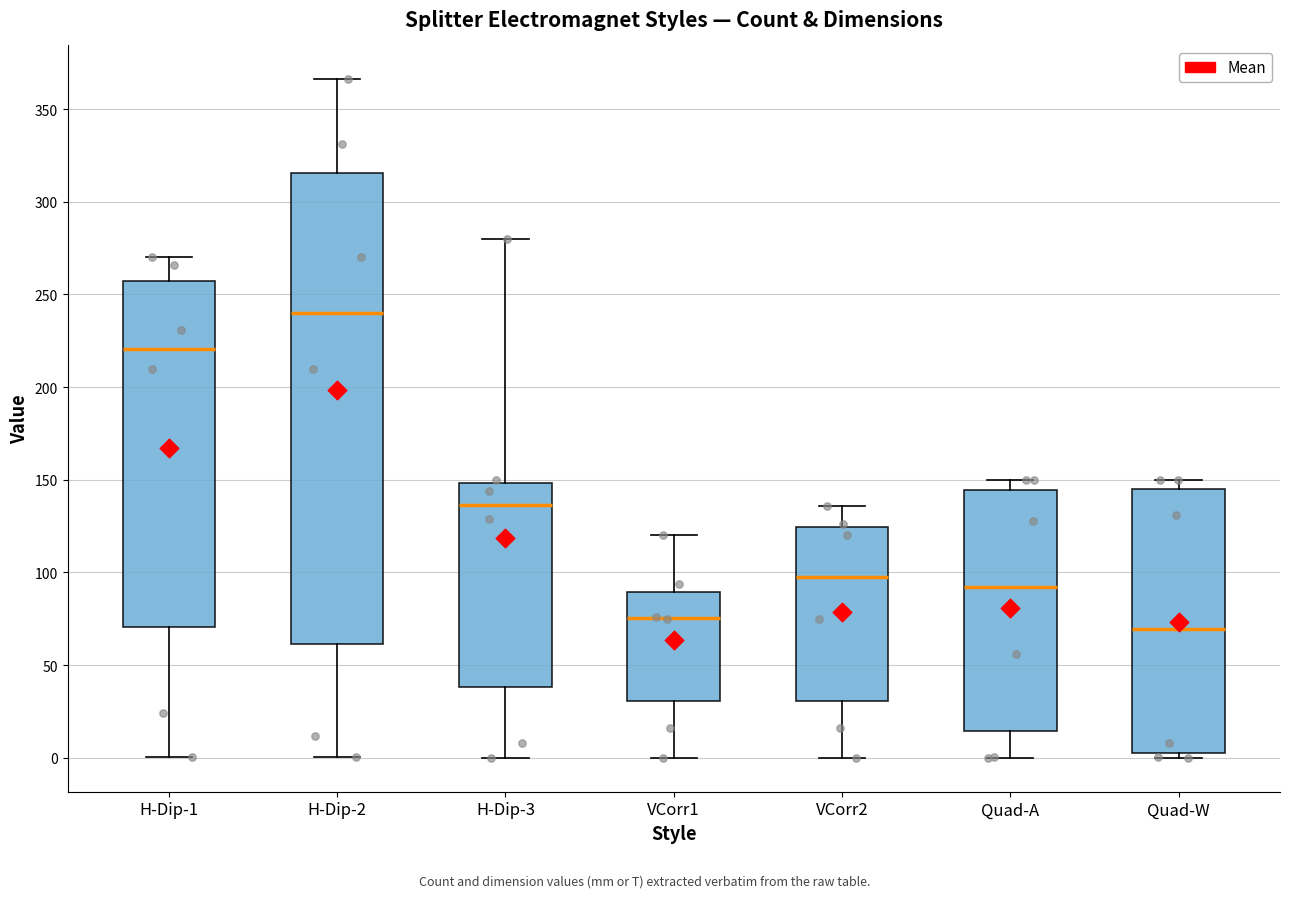

Reading left to right, read every box against the y-axis: the position of its median line, the range the box covers, and the ends of its whiskers. The values are not printed on the chart, so give them approximately, as read against the axis.

H-Dip-1: median 220, box 70 to 255, whiskers 0 to 270
H-Dip-2: median 240, box 60 to 315, whiskers 0 to 365
H-Dip-3: median 135, box 40 to 150, whiskers 0 to 280
VCorr1: median 75, box 30 to 90, whiskers 0 to 120
VCorr2: median 100, box 30 to 125, whiskers 0 to 135
Quad-A: median 90, box 15 to 145, whiskers 0 to 150
Quad-W: median 70, box 0 to 145, whiskers 0 (just below the box's lower edge) to 150